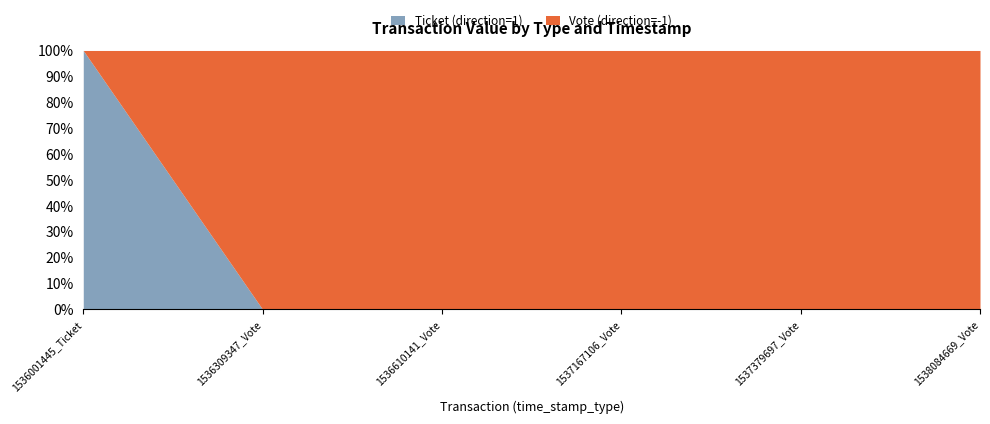

What is the difference between the maximum and minimum values in the Vote (direction=-1) series?

791.2